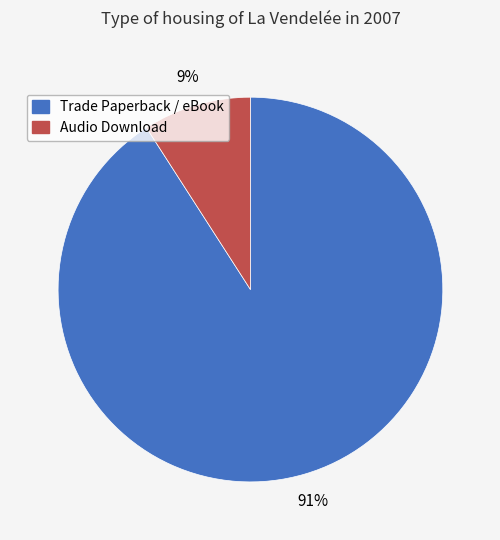

To the nearest percent, what is the difference between the largest and smallest slice percentages?

82%